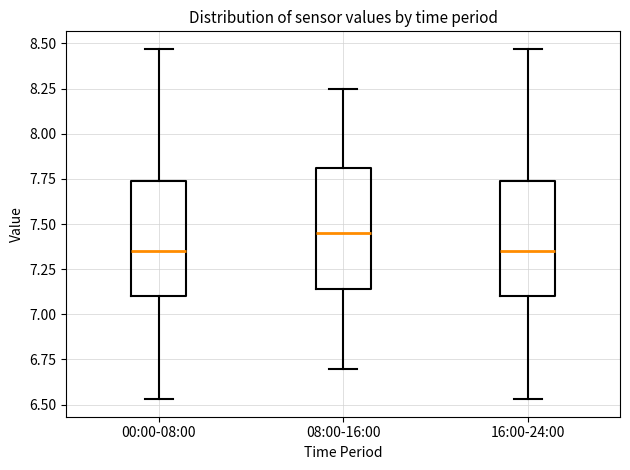

Reading left to right, read every box against the y-axis: the position of its median line, the range the box covers, and the ends of its whiskers. The values are not printed on the chart, so give them approximately, as read against the axis.

00:00-08:00: median 7.35, box 7.10 to 7.75, whiskers 6.55 to 8.45
08:00-16:00: median 7.45, box 7.15 to 7.80, whiskers 6.70 to 8.25
16:00-24:00: median 7.35, box 7.10 to 7.75, whiskers 6.55 to 8.45